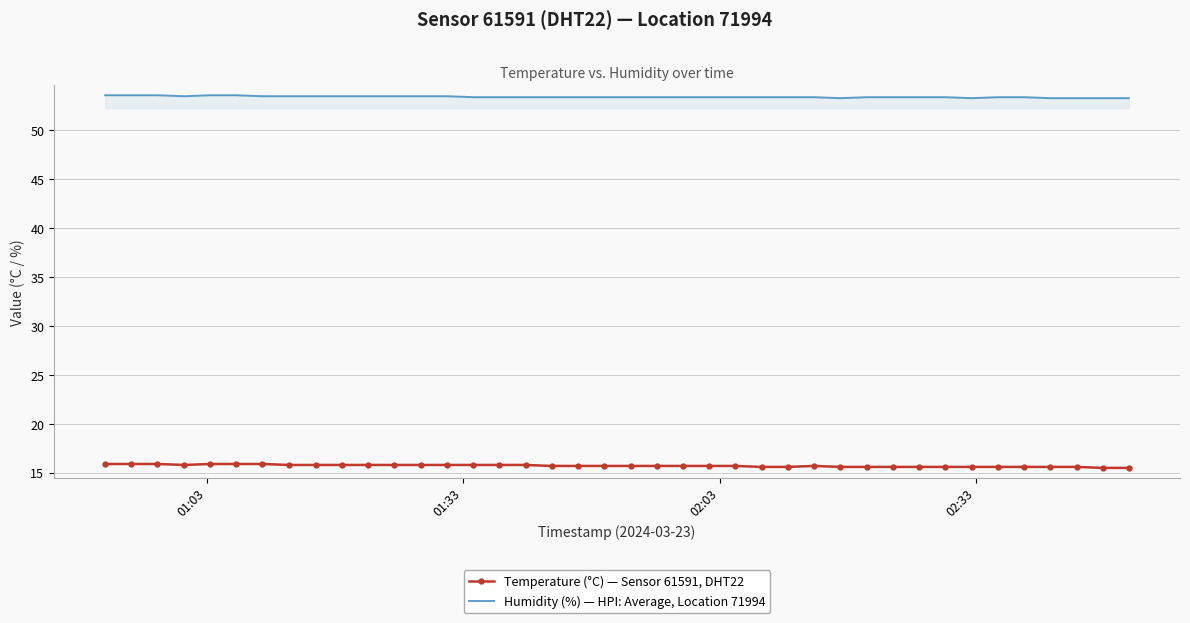

Rank the series by their average value, from lowest to highest.

Temperature (°C) — Sensor 61591, DHT22, Humidity (%) — HPI: Average, Location 71994